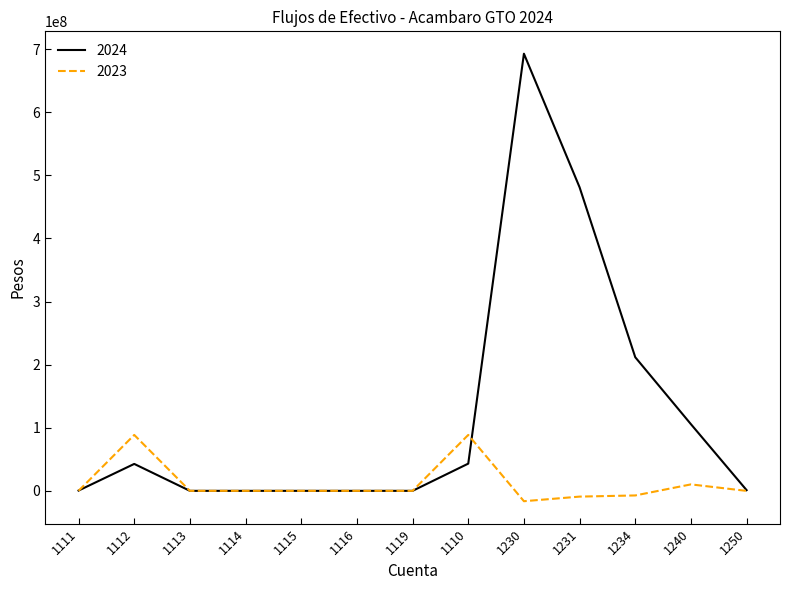

What is the smallest value displayed?

-16451292.7